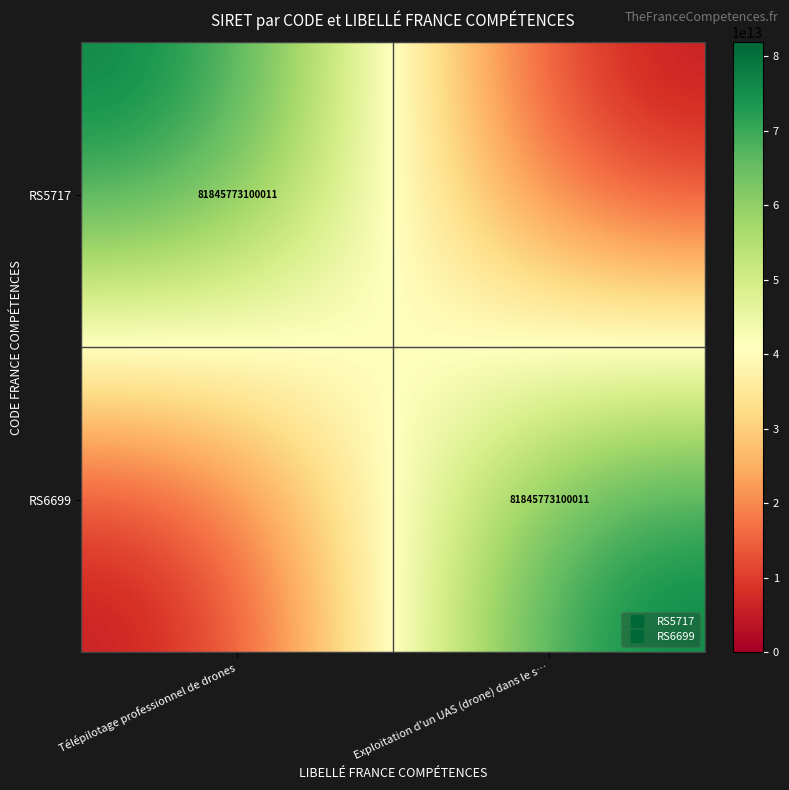

The RS6699 series shows 0 at Télépilotage professionnel de drones. True or false?

True